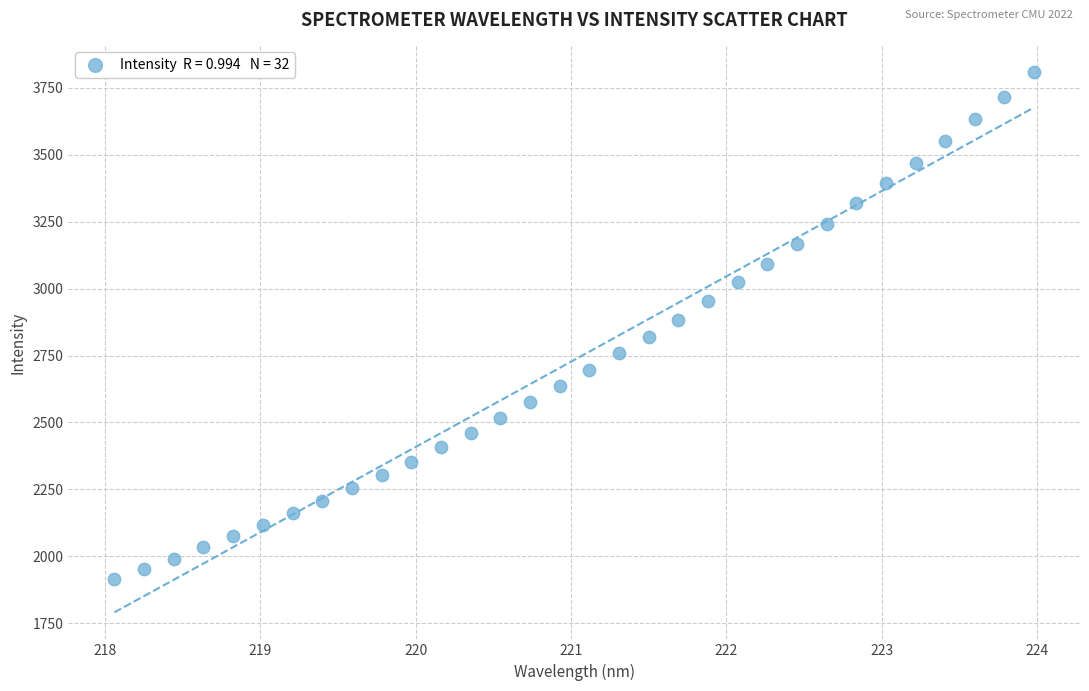

What is the range of Y values (max minus min)?

1893.8